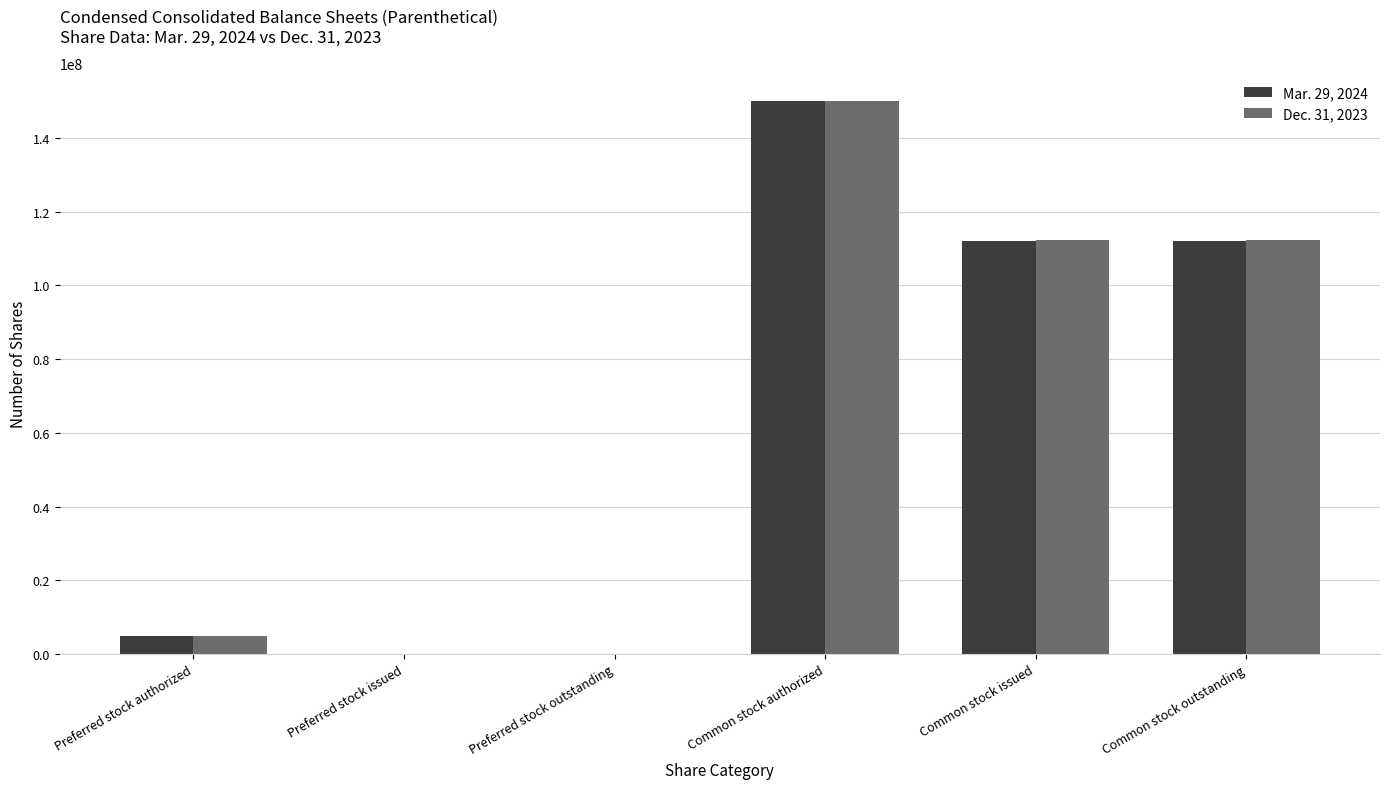

Which series changed the most between Preferred stock outstanding and Common stock issued?

Dec. 31, 2023